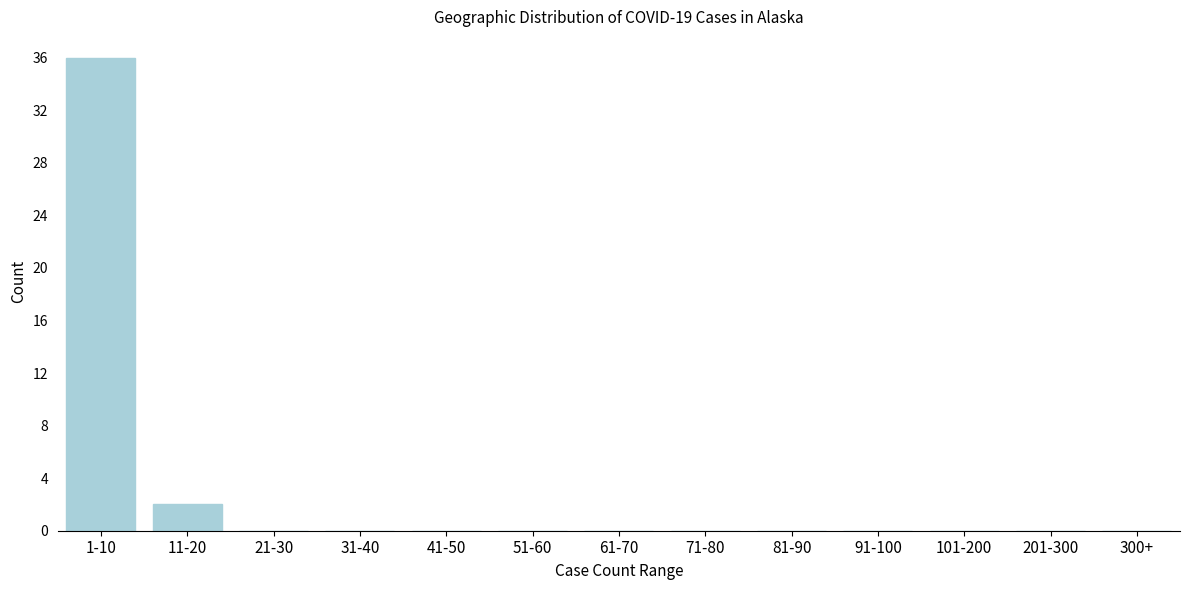

Reading left to right, transcribe all the data shown in this chart.

1-10=36	11-20=2	21-30=0	31-40=0	41-50=0	51-60=0	61-70=0	71-80=0	81-90=0	91-100=0	101-200=0	201-300=0	300+=0